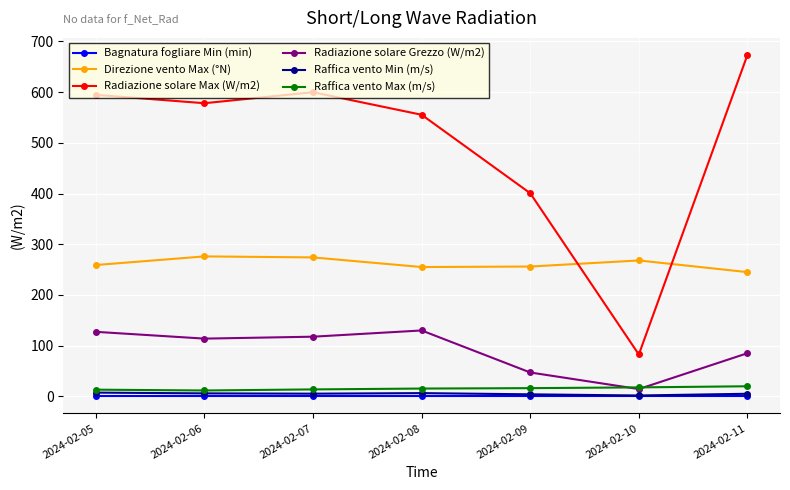

The value of Direzione vento Max (°N) at 2024-02-11 is 108.7. True or false?

False